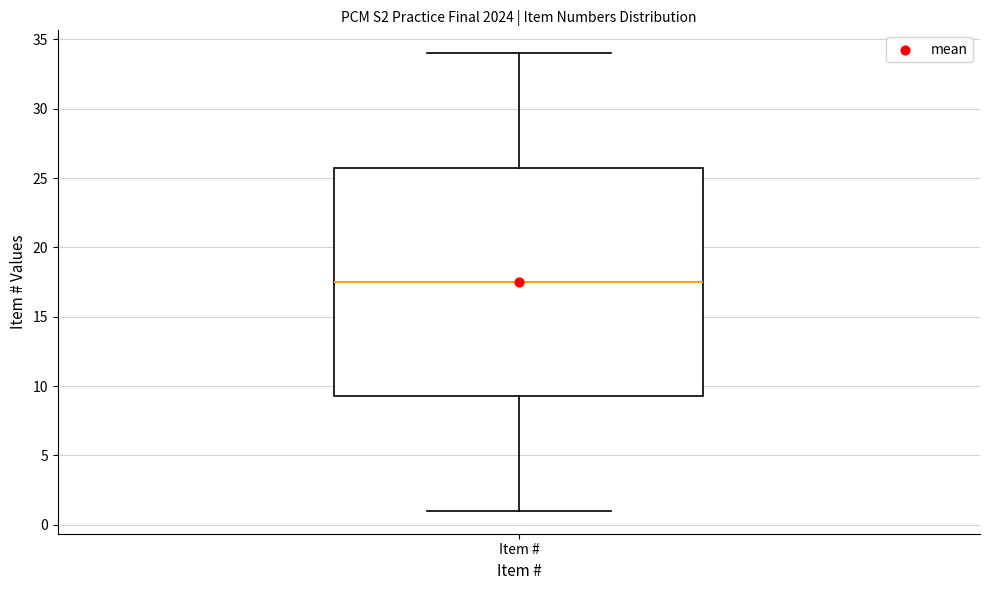

Transcribe this box plot: give where the median line is, the range the box spans, and where the two whiskers end, as read against the y-axis. The values are not printed on the chart, so give them approximately, as read against the axis.

median 17.5, box 9.5 to 26.0, whiskers 1.0 to 34.0